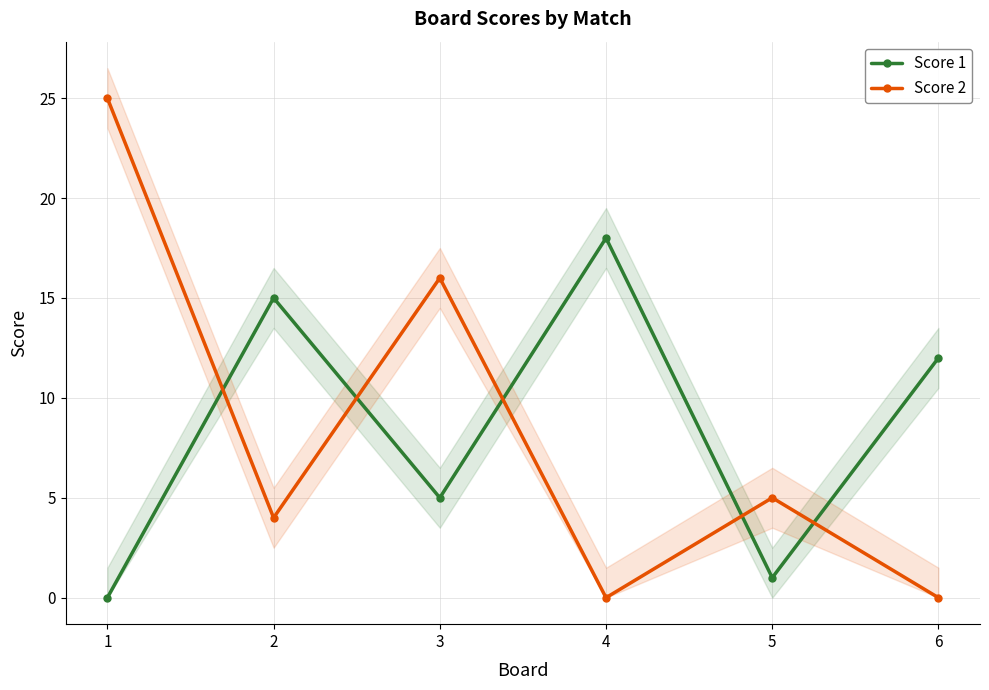

Rank the categories by Score 2 value from lowest to highest.

4, 6, 2, 5, 3, 1